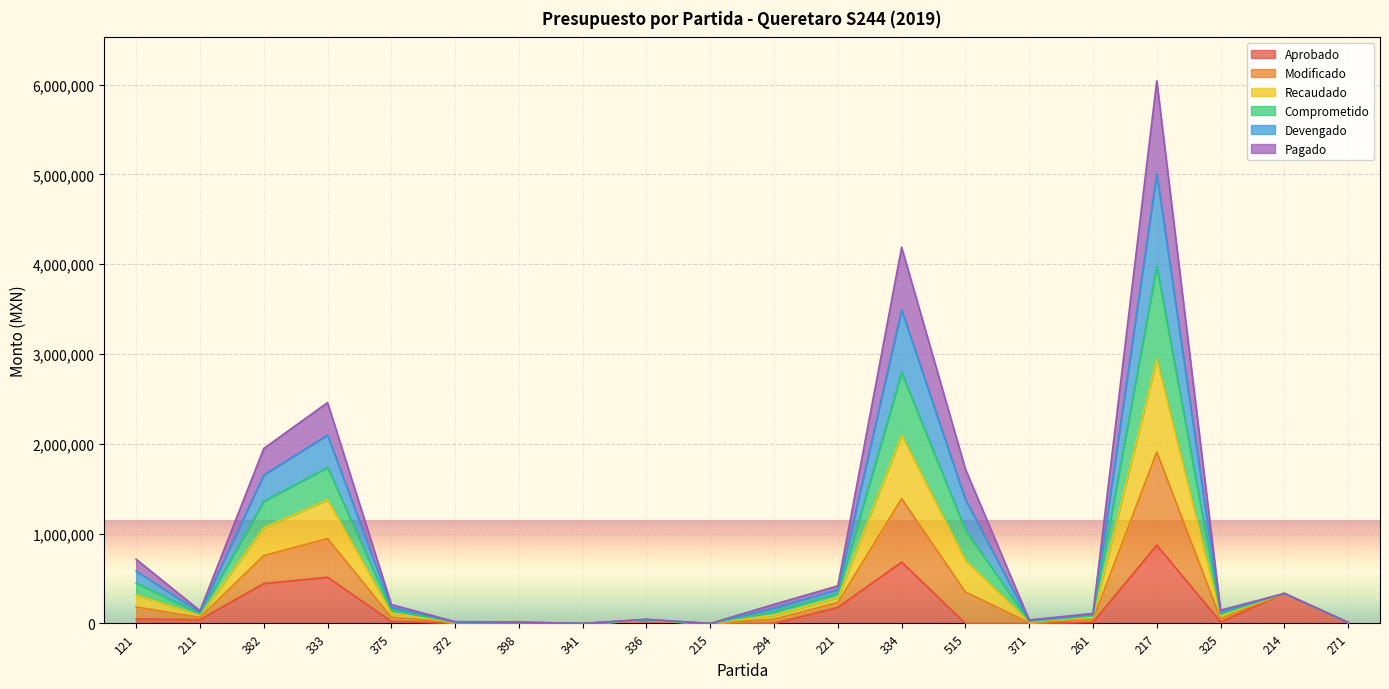

What is the difference between the maximum and minimum values in the Aprobado series?

873381.3